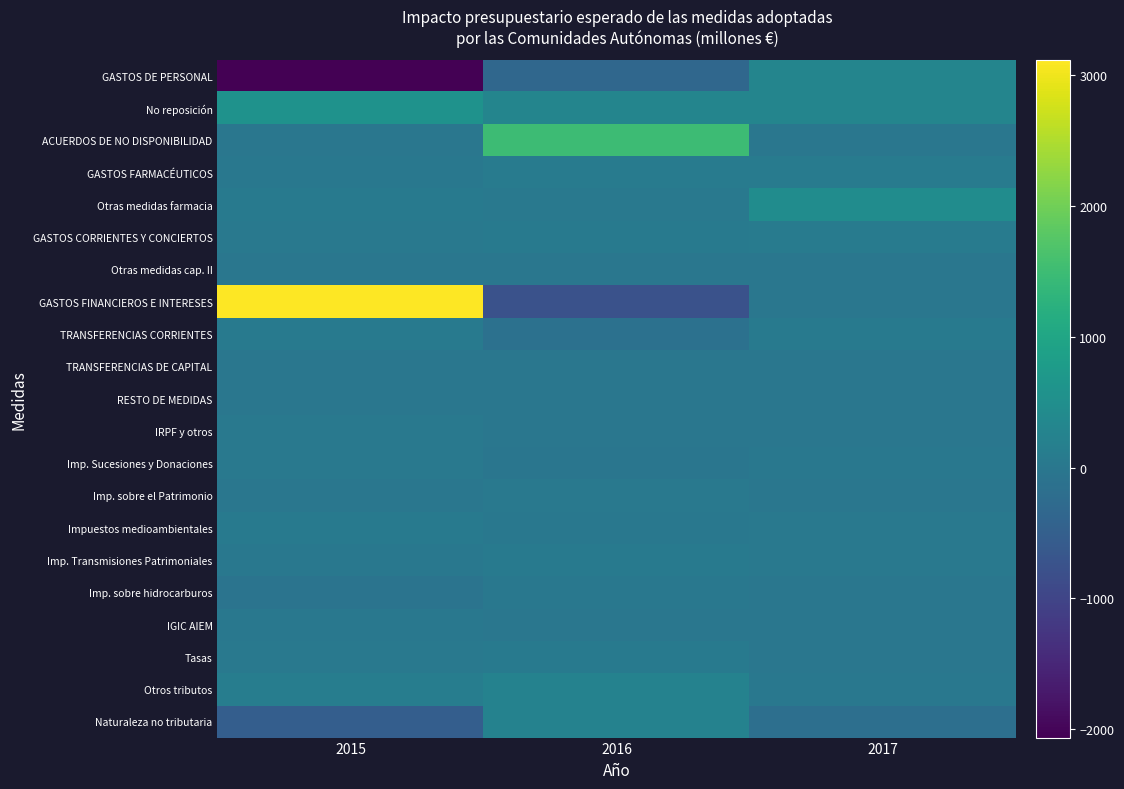

Reading right to left, extract all data points from this chart.

GASTOS DE PERSONAL: 2017=300.0	2016=-325.0	2015=-2064.4
No reposición: 2017=295.0	2016=294.5	2015=589.0
ACUERDOS DE NO DISPONIBILIDAD: 2017=0.0	2016=1500.0	2015=0.0
GASTOS FARMACÉUTICOS: 2017=100.0	2016=100.0	2015=10.0
Otras medidas farmacia: 2017=450.0	2016=35.0	2015=47.8
GASTOS CORRIENTES Y CONCIERTOS: 2017=101.3	2016=66.8	2015=37.0
Otras medidas cap. II: 2017=0.0	2016=0.0	2015=0.0
GASTOS FINANCIEROS E INTERESES: 2017=0.0	2016=-760.0	2015=3121.0
TRANSFERENCIAS CORRIENTES: 2017=50.0	2016=-120.0	2015=78.7
TRANSFERENCIAS DE CAPITAL: 2017=0.0	2016=0.0	2015=0.0
RESTO DE MEDIDAS: 2017=0.0	2016=0.0	2015=0.0
IRPF y otros: 2017=-16.7	2016=-13.9	2015=29.2
Imp. Sucesiones y Donaciones: 2017=5.4	2016=-23.1	2015=29.6
Imp. sobre el Patrimonio: 2017=-4.8	2016=36.4	2015=0.0
Impuestos medioambientales: 2017=31.8	2016=12.5	2015=43.7
Imp. Transmisiones Patrimoniales: 2017=26.3	2016=61.7	2015=3.7
Imp. sobre hidrocarburos: 2017=-6.6	2016=15.7	2015=-74.2
IGIC AIEM: 2017=0.0	2016=1.0	2015=4.9
Tasas: 2017=0.1	2016=59.7	2015=31.1
Otros tributos: 2017=6.9	2016=240.0	2015=129.9
Naturaleza no tributaria: 2017=-180.0	2016=243.4	2015=-510.0